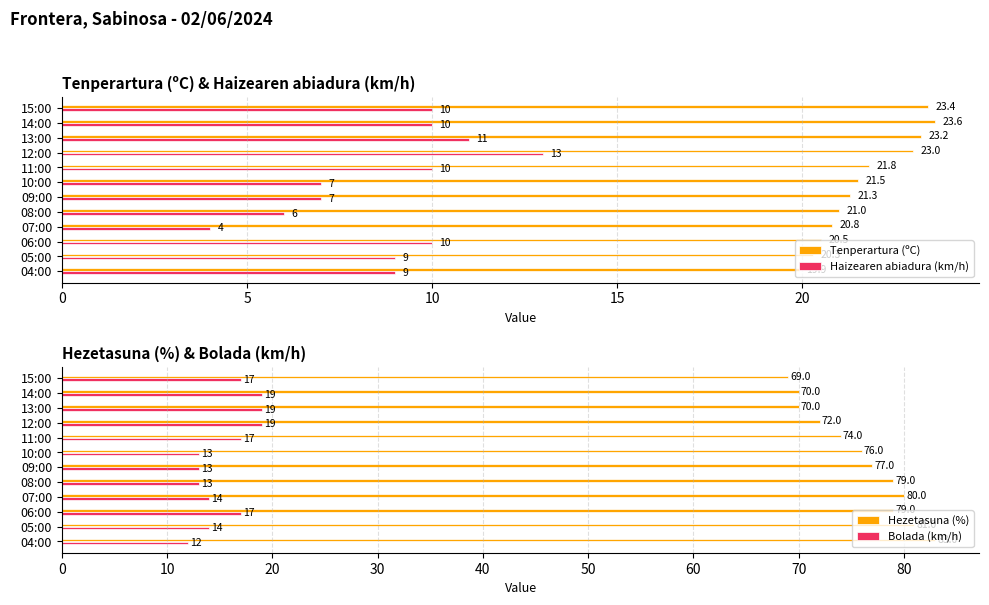

What are all the series names shown in the legend?

Tenperartura (ºC), Haizearen abiadura (km/h), Hezetasuna (%), Bolada (km/h)